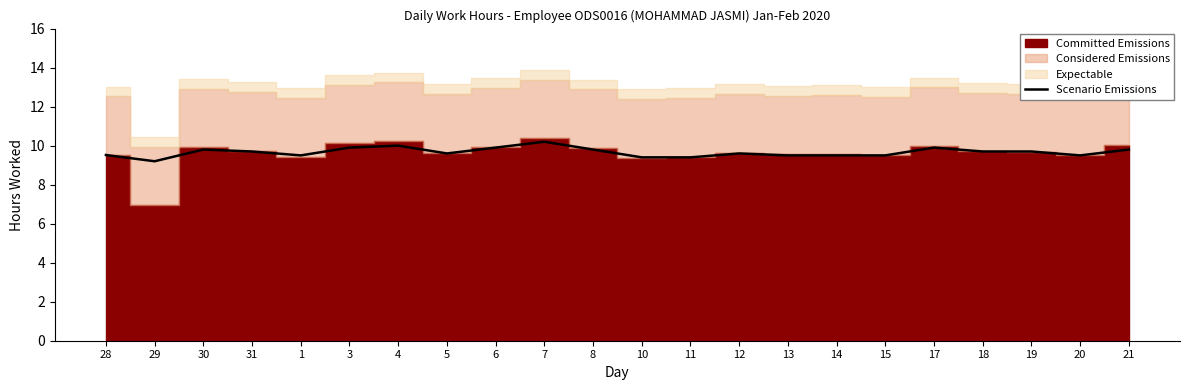

Rank the categories by value from lowest to highest.

29, 10, 11, 1, 13, 14, 15, 20, 28, 5, 12, 31, 18, 19, 30, 8, 21, 3, 6, 17, 4, 7